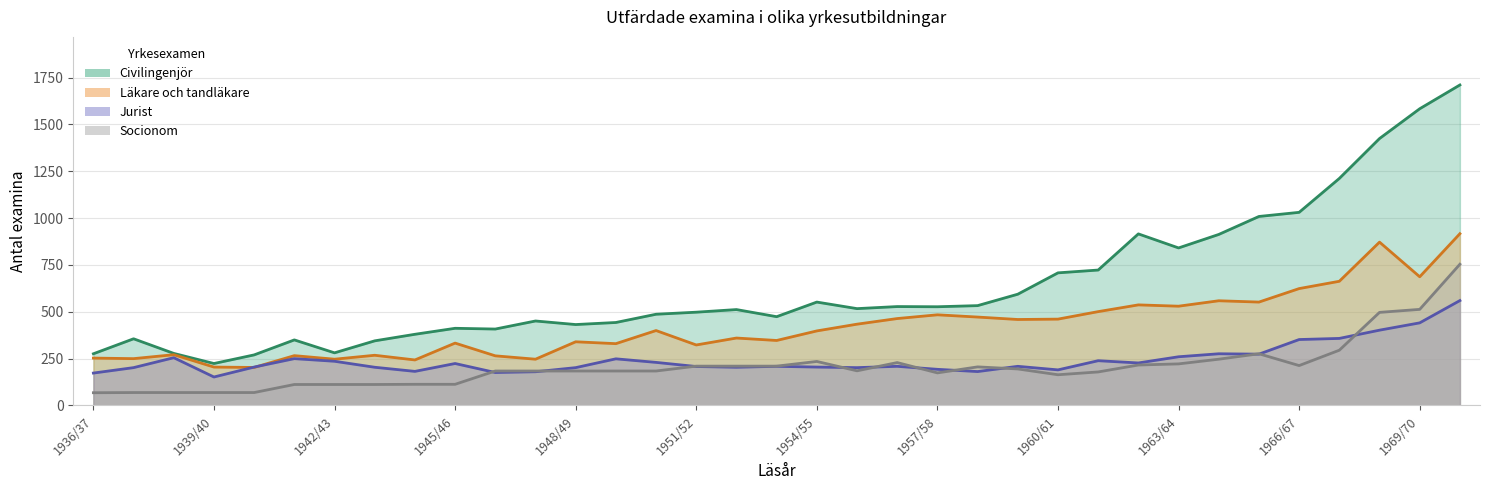

What is the value of the Socionom point at the 15th from the left?

184